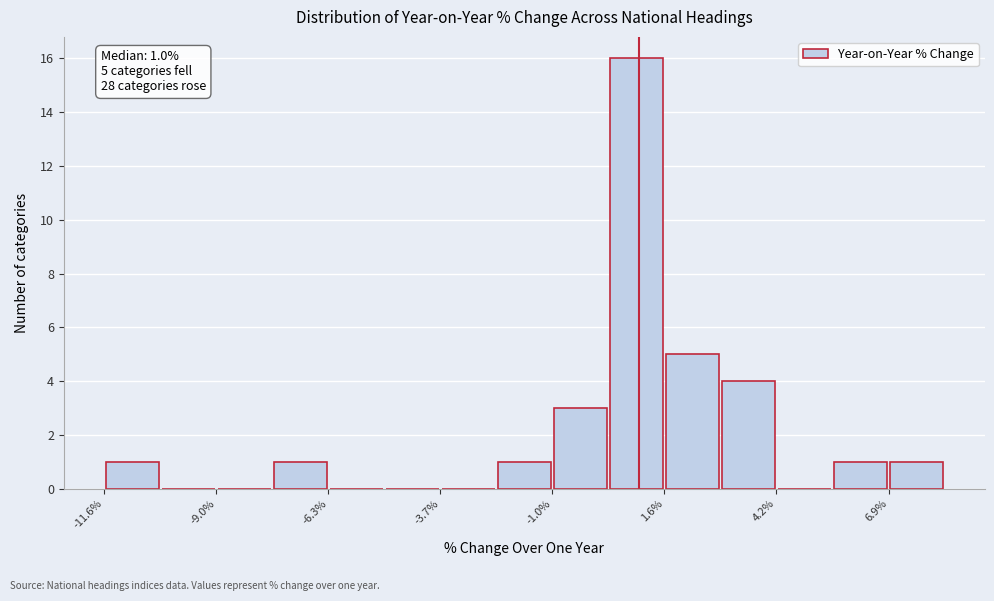

Read against the x-axis, roughly where is the centre of the tallest bar?

1.0